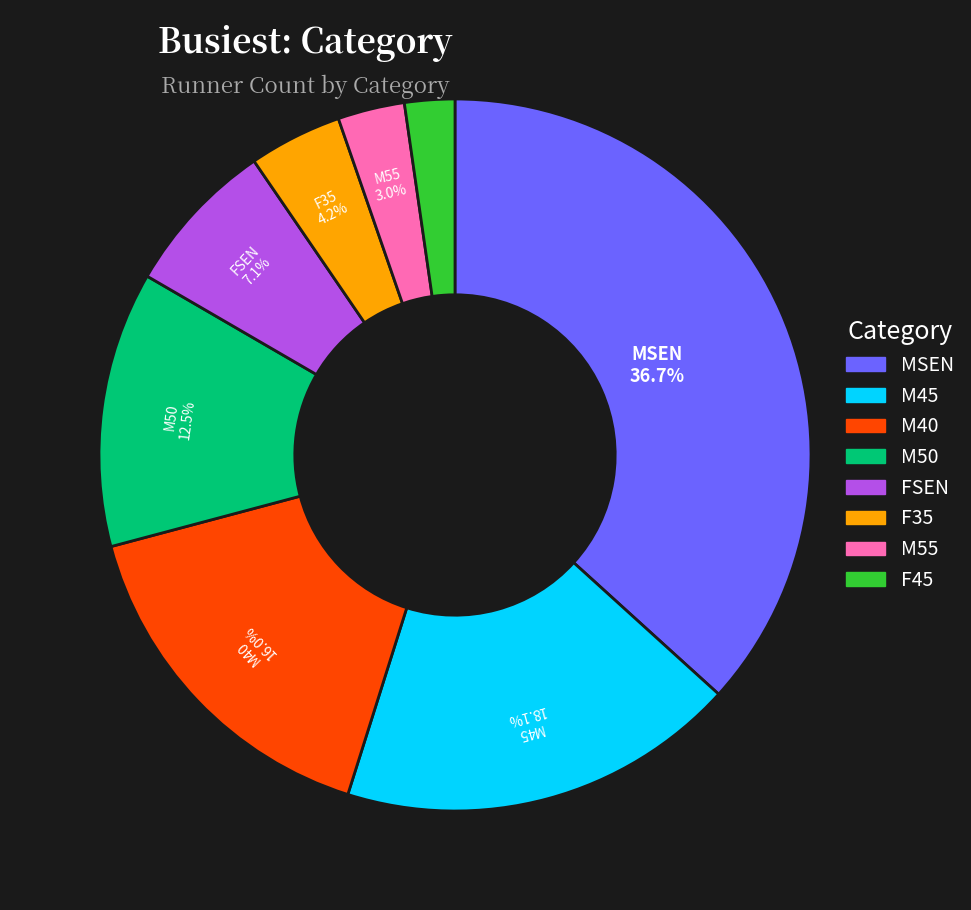

Which slice is the smallest?

F45